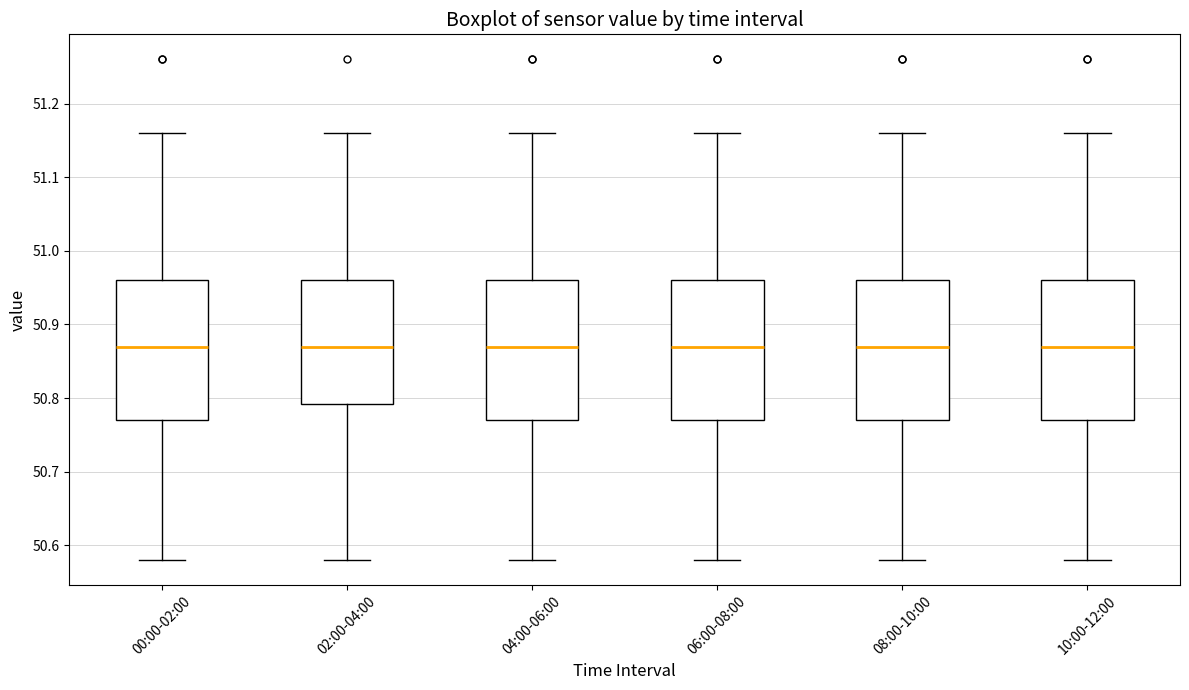

Where is the upper edge of the box for 10:00-12:00 on the y-axis? The values are not printed on the chart, so give them approximately, as read against the axis.

50.96